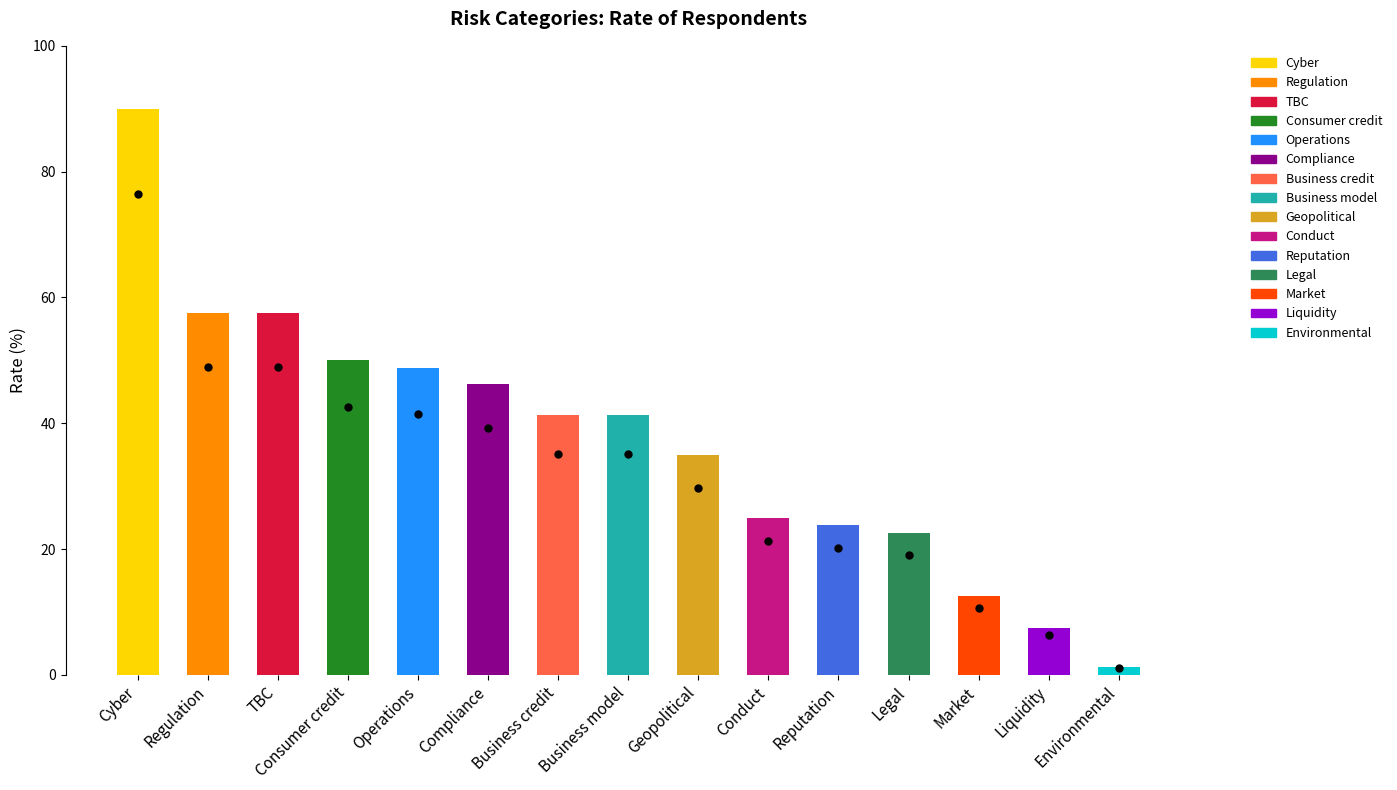

What is the change in value from Compliance to Business credit?

-5.0